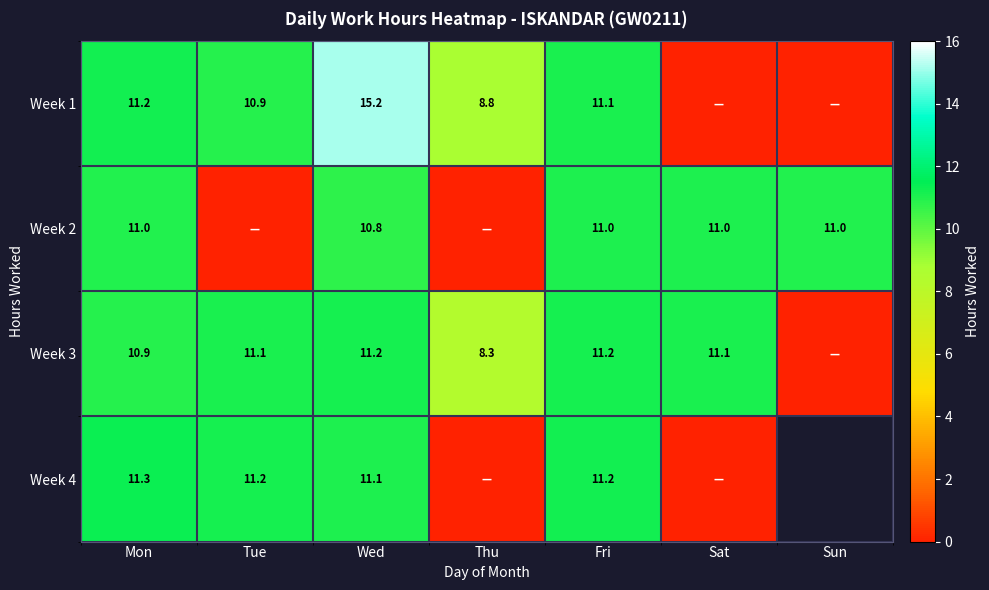

Is the value of Week 3 at Thu greater than the value of Week 1 at Wed?

No